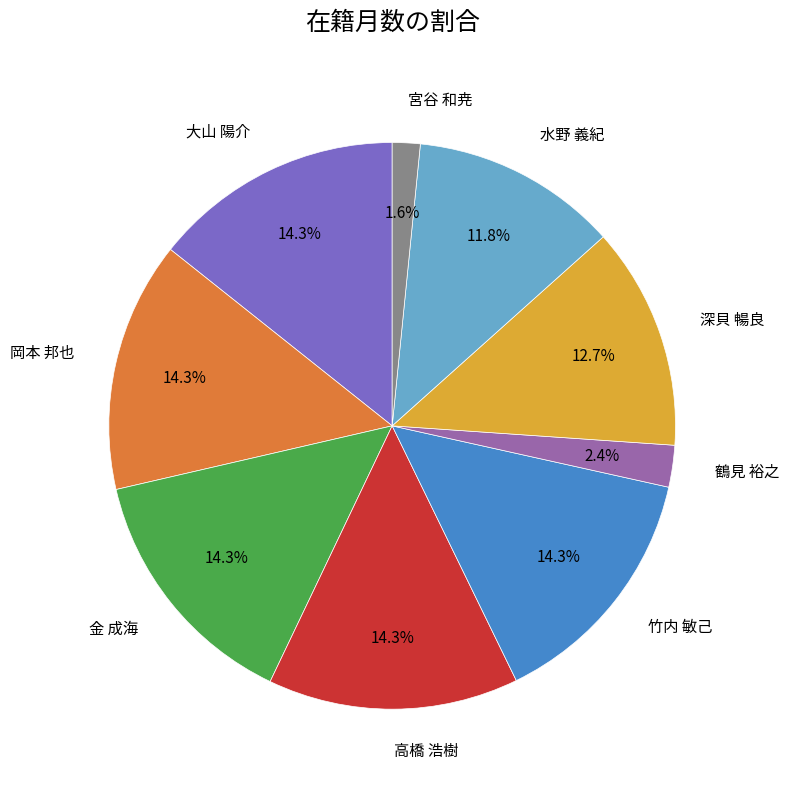

The 高橋 浩樹 slice represents 14% of the pie. True or false?

True